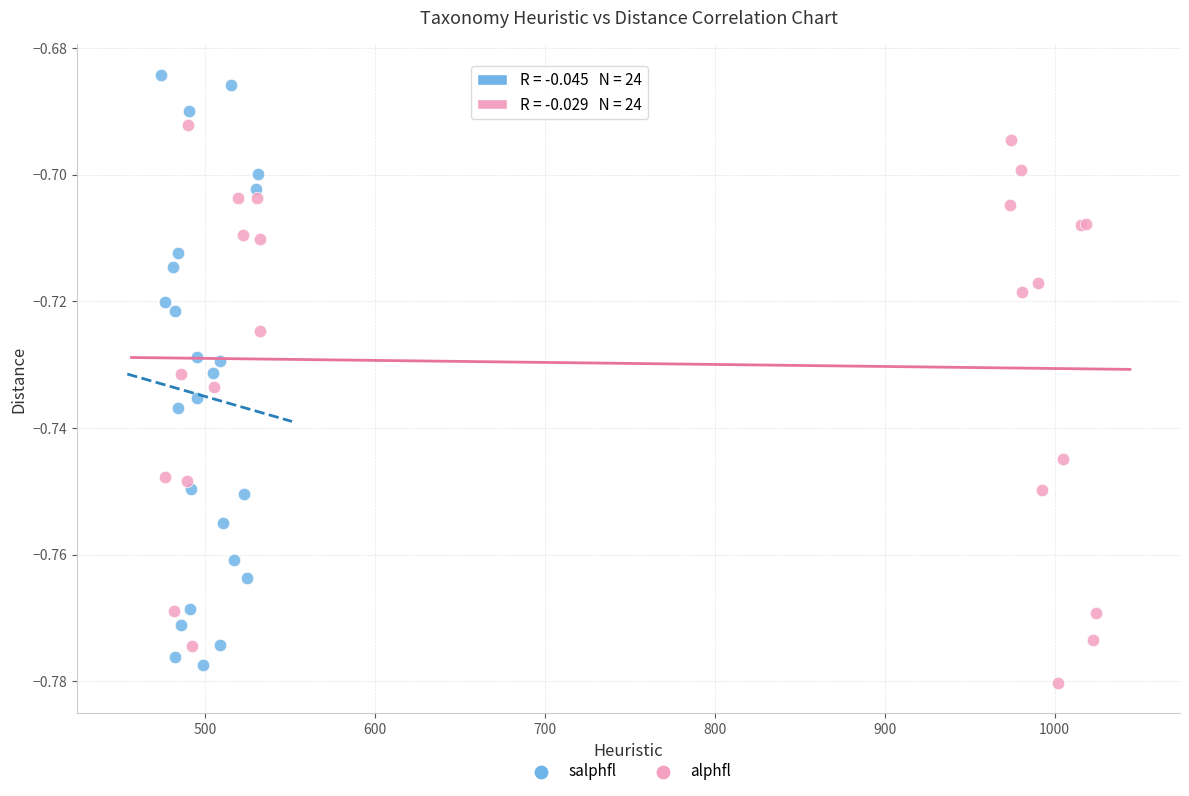

What are all the series names shown in the legend?

salphfl, alphfl